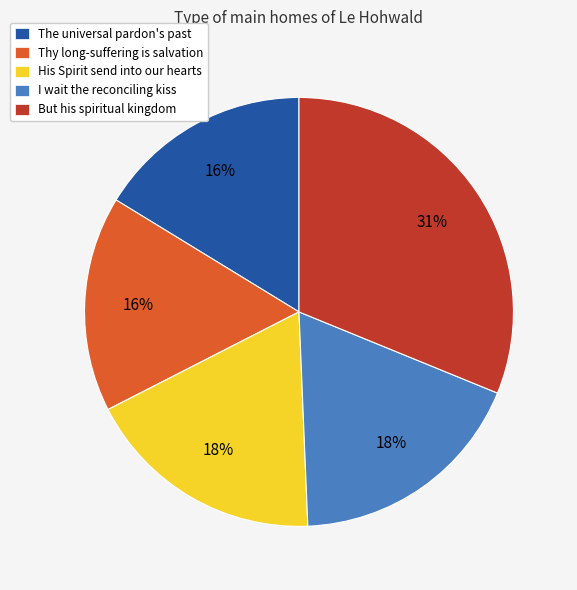

What is the largest slice in the pie chart?

But his spiritual kingdom